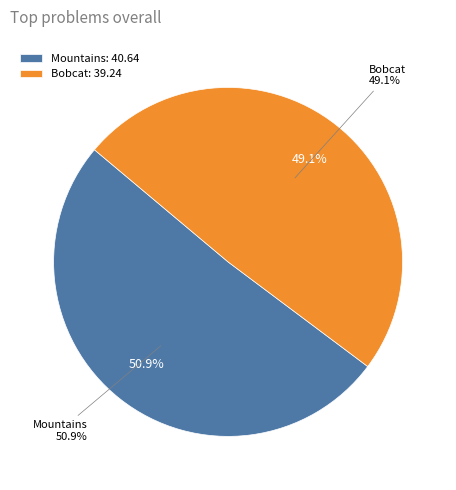

How many segments does this pie chart have?

2